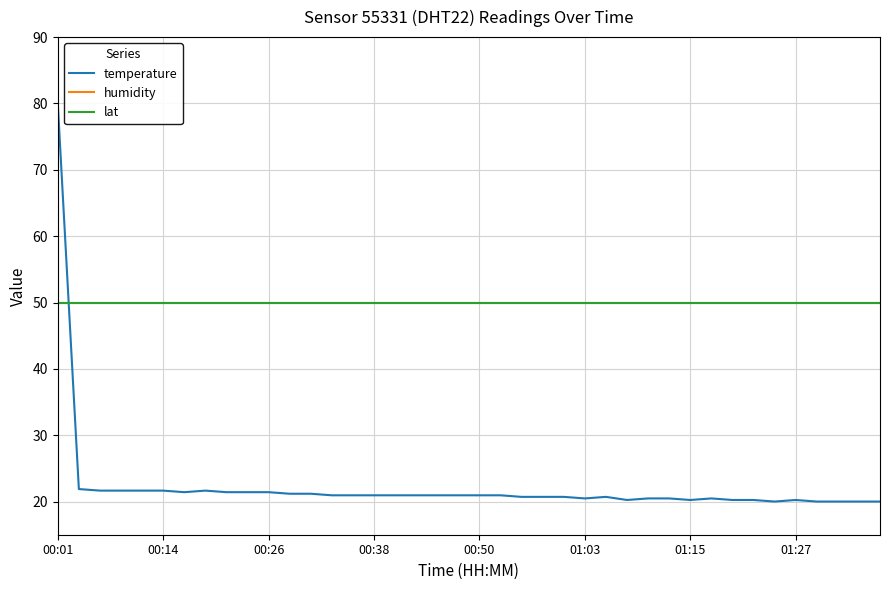

What is the value of the lat point at the 30th from the left?

50.0